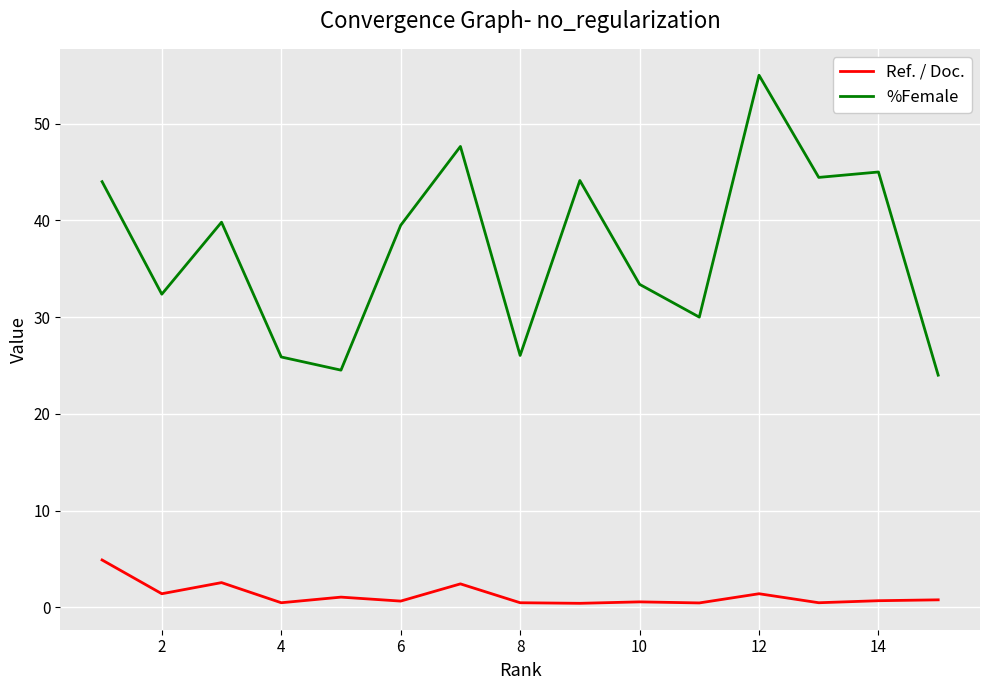

Rank the series by their average value, from highest to lowest.

%Female, Ref. / Doc.